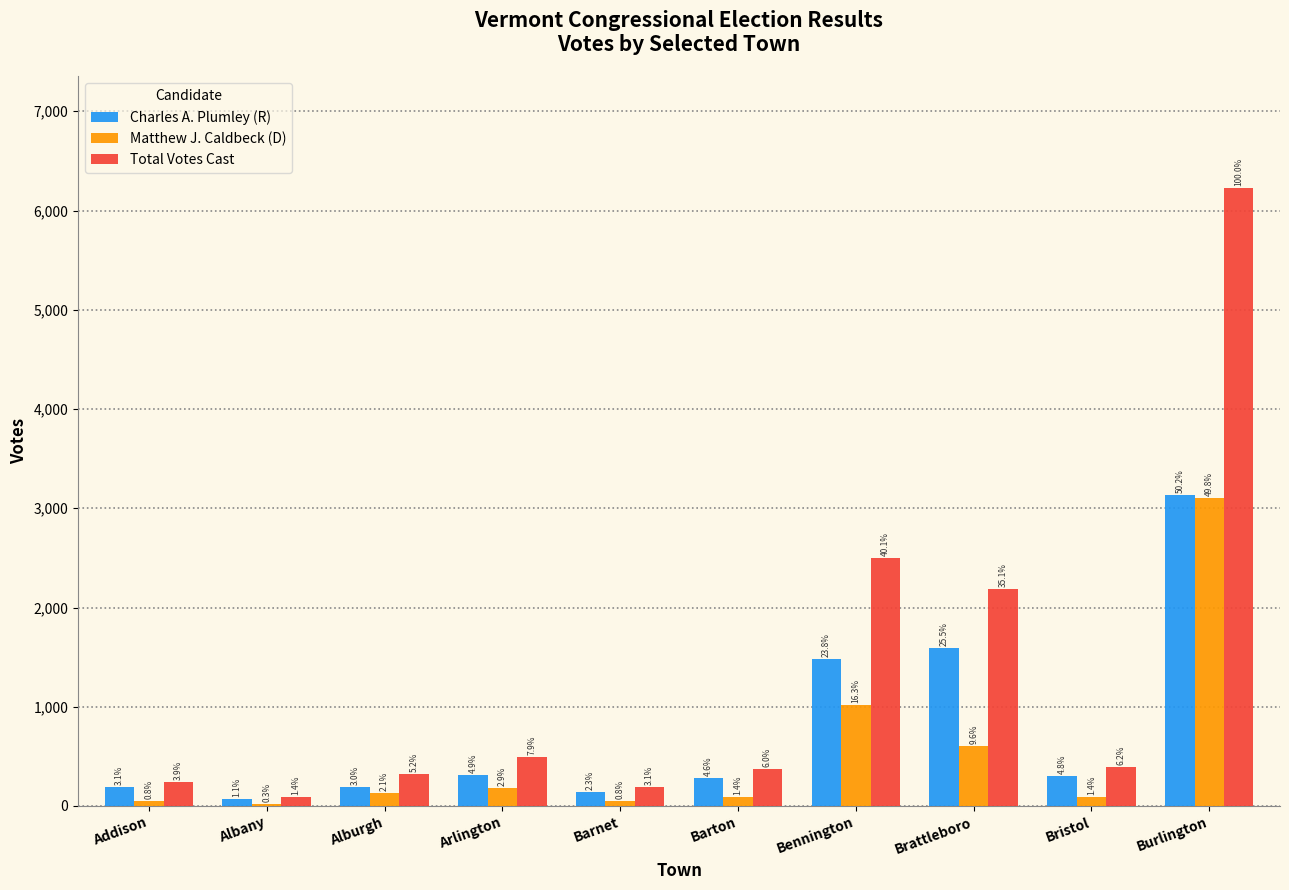

How many groups of bars are there?

10